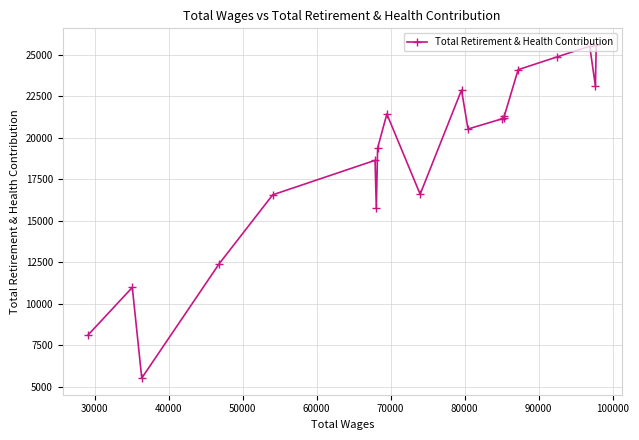

What is the sum of all values?

375475